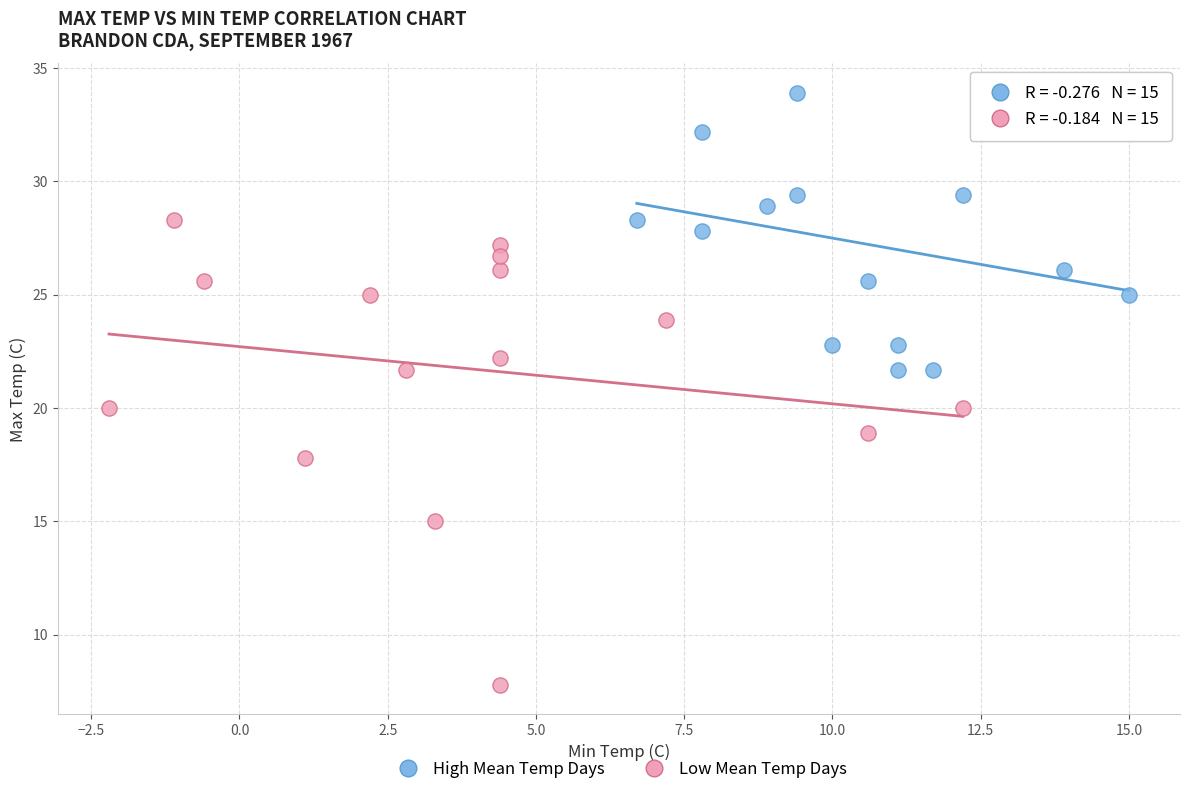

Which series reaches the maximum Y coordinate?

High Mean Temp Days